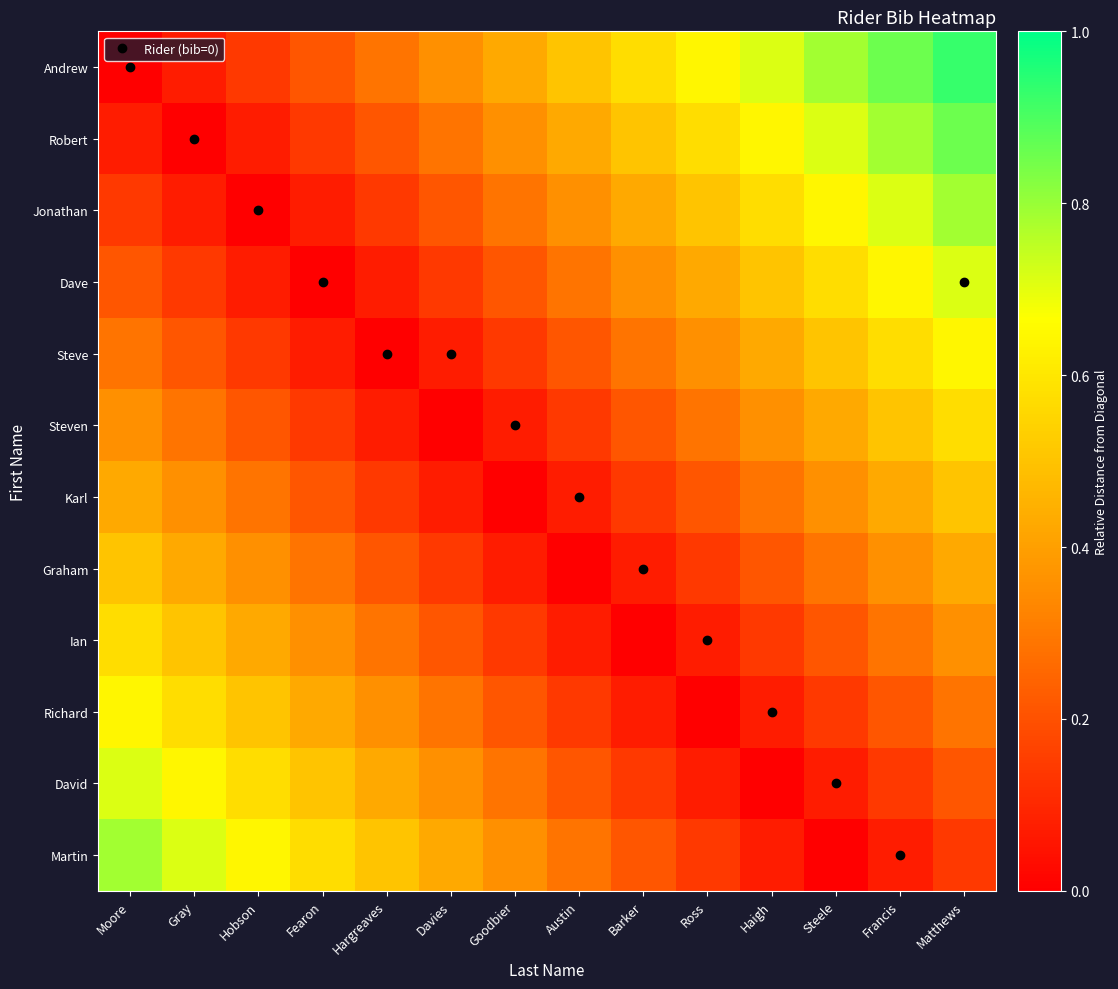

Reading left to right, extract all data points from this chart.

Andrew: Moore=0.0	Gray=0.1	Hobson=0.1	Fearon=0.2	Hargreaves=0.3	Davies=0.4	Goodbier=0.4	Austin=0.5	Barker=0.6	Ross=0.6	Haigh=0.7	Steele=0.8	Francis=0.9	Matthews=0.9
Robert: Moore=0.1	Gray=0.0	Hobson=0.1	Fearon=0.1	Hargreaves=0.2	Davies=0.3	Goodbier=0.4	Austin=0.4	Barker=0.5	Ross=0.6	Haigh=0.6	Steele=0.7	Francis=0.8	Matthews=0.9
Jonathan: Moore=0.1	Gray=0.1	Hobson=0.0	Fearon=0.1	Hargreaves=0.1	Davies=0.2	Goodbier=0.3	Austin=0.4	Barker=0.4	Ross=0.5	Haigh=0.6	Steele=0.6	Francis=0.7	Matthews=0.8
Dave: Moore=0.2	Gray=0.1	Hobson=0.1	Fearon=0.0	Hargreaves=0.1	Davies=0.1	Goodbier=0.2	Austin=0.3	Barker=0.4	Ross=0.4	Haigh=0.5	Steele=0.6	Francis=0.6	Matthews=0.7
Steve: Moore=0.3	Gray=0.2	Hobson=0.1	Fearon=0.1	Hargreaves=0.0	Davies=0.1	Goodbier=0.1	Austin=0.2	Barker=0.3	Ross=0.4	Haigh=0.4	Steele=0.5	Francis=0.6	Matthews=0.6
Steven: Moore=0.4	Gray=0.3	Hobson=0.2	Fearon=0.1	Hargreaves=0.1	Davies=0.0	Goodbier=0.1	Austin=0.1	Barker=0.2	Ross=0.3	Haigh=0.4	Steele=0.4	Francis=0.5	Matthews=0.6
Karl: Moore=0.4	Gray=0.4	Hobson=0.3	Fearon=0.2	Hargreaves=0.1	Davies=0.1	Goodbier=0.0	Austin=0.1	Barker=0.1	Ross=0.2	Haigh=0.3	Steele=0.4	Francis=0.4	Matthews=0.5
Graham: Moore=0.5	Gray=0.4	Hobson=0.4	Fearon=0.3	Hargreaves=0.2	Davies=0.1	Goodbier=0.1	Austin=0.0	Barker=0.1	Ross=0.1	Haigh=0.2	Steele=0.3	Francis=0.4	Matthews=0.4
Ian: Moore=0.6	Gray=0.5	Hobson=0.4	Fearon=0.4	Hargreaves=0.3	Davies=0.2	Goodbier=0.1	Austin=0.1	Barker=0.0	Ross=0.1	Haigh=0.1	Steele=0.2	Francis=0.3	Matthews=0.4
Richard: Moore=0.6	Gray=0.6	Hobson=0.5	Fearon=0.4	Hargreaves=0.4	Davies=0.3	Goodbier=0.2	Austin=0.1	Barker=0.1	Ross=0.0	Haigh=0.1	Steele=0.1	Francis=0.2	Matthews=0.3
David: Moore=0.7	Gray=0.6	Hobson=0.6	Fearon=0.5	Hargreaves=0.4	Davies=0.4	Goodbier=0.3	Austin=0.2	Barker=0.1	Ross=0.1	Haigh=0.0	Steele=0.1	Francis=0.1	Matthews=0.2
Martin: Moore=0.8	Gray=0.7	Hobson=0.6	Fearon=0.6	Hargreaves=0.5	Davies=0.4	Goodbier=0.4	Austin=0.3	Barker=0.2	Ross=0.1	Haigh=0.1	Steele=0.0	Francis=0.1	Matthews=0.1